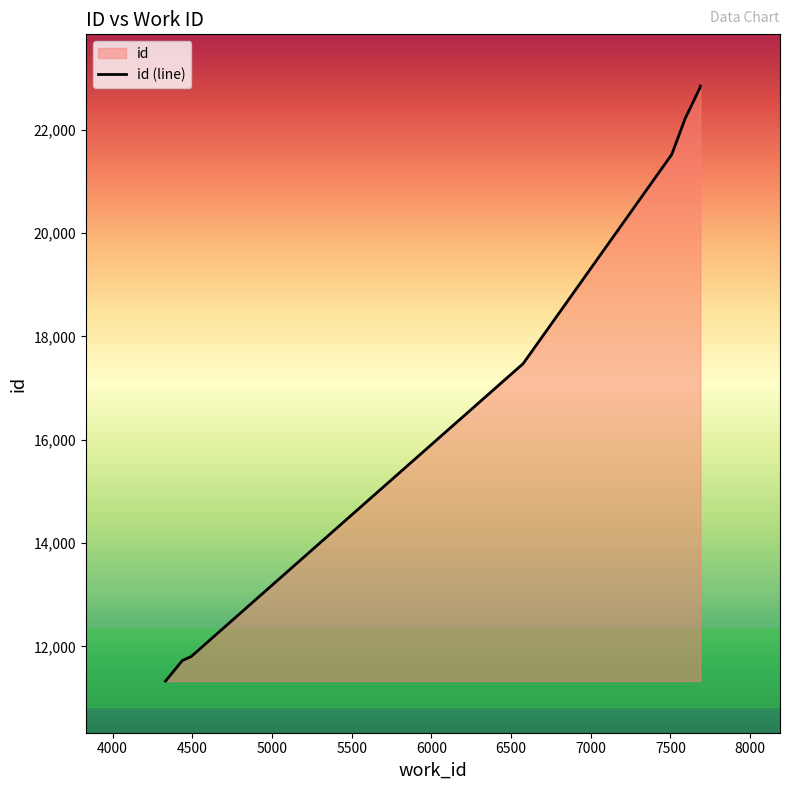

Reading left to right, what are all the values shown in this chart?

4332=11329	4437=11726	4493=11804	6576=17473	7509=21523	7510=21529	7510=21532	7593=22218	7686=22814	7688=22847